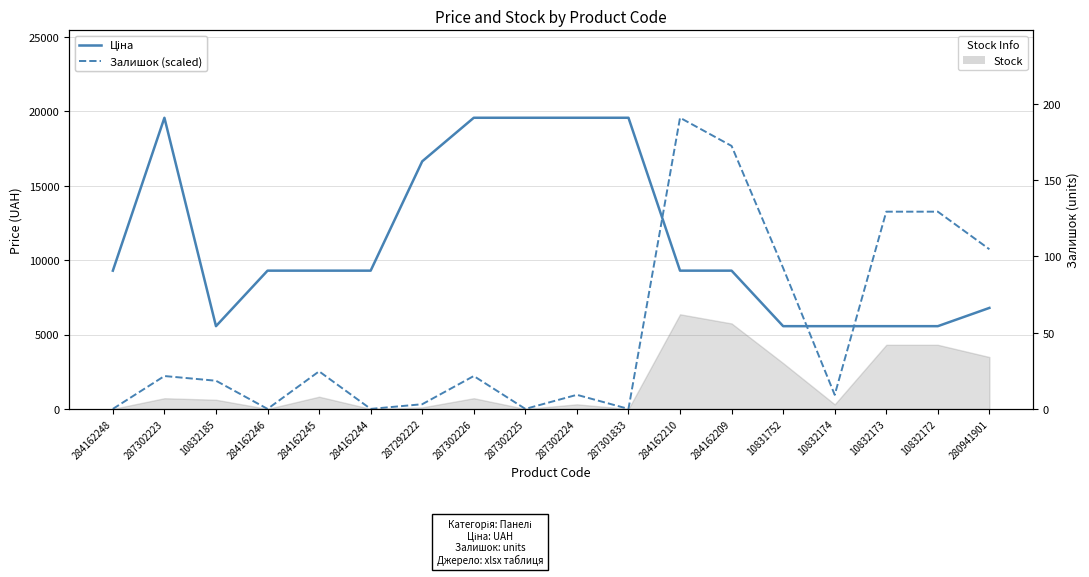

Is it true that Залишок (scaled) equals 19564.9 at 284162210?

True